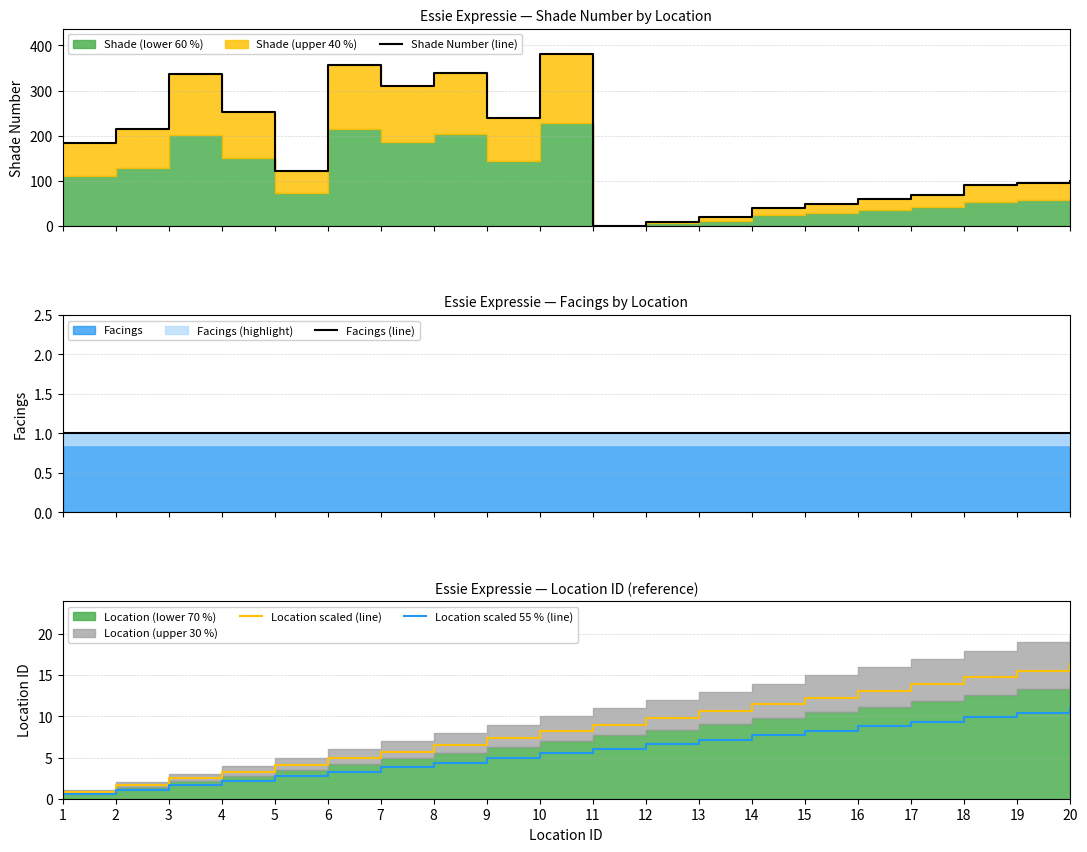

List the labels in order of Location scaled 55 % (line) value, largest first.

20, 19, 18, 17, 16, 15, 14, 13, 12, 11, 10, 9, 8, 7, 6, 5, 4, 3, 2, 1